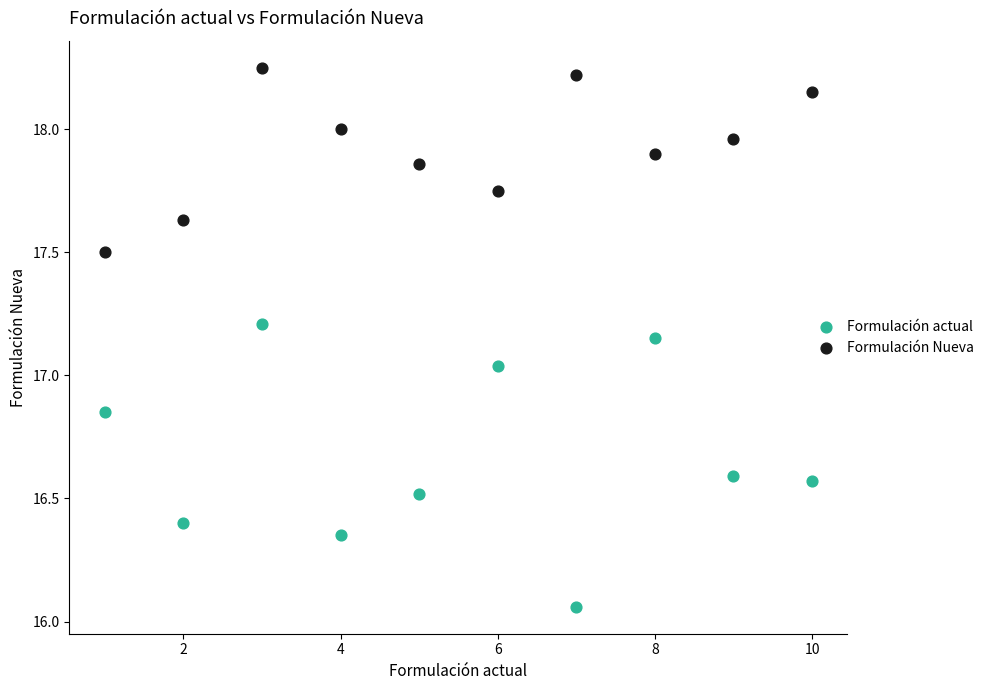

Across all data points, what is the range of Y values (max minus min)?

2.2